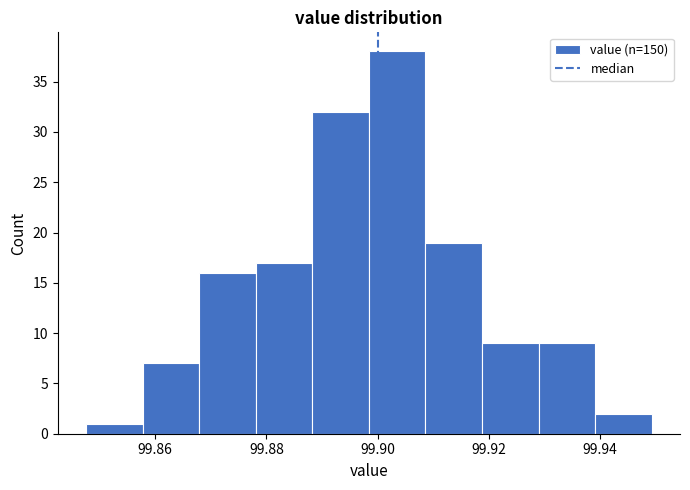

Reading left to right, list every bar in this chart as the range it spans on the x-axis followed by its height. Neither the bar edges nor the heights are printed on the chart, so give them approximately, as read against the axes.

99.848 to 99.858: 1
99.858 to 99.868: 7
99.868 to 99.878: 16
99.878 to 99.888: 17
99.888 to 99.898: 32
99.898 to 99.908: 38
99.908 to 99.918: 19
99.918 to 99.928: 9
99.928 to 99.940: 9
99.940 to 99.950: 2